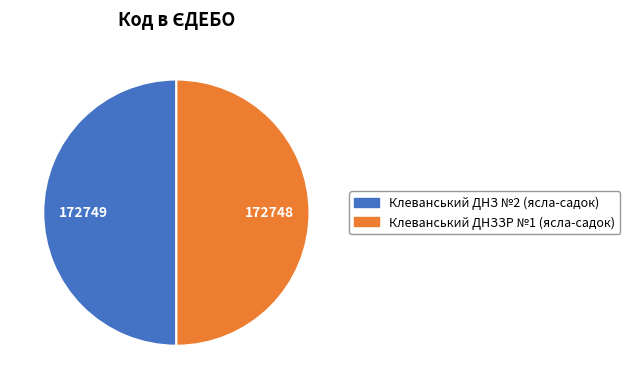

Combined, do Клеванський ДНЗЗР №1 (ясла-садок) and Клеванський ДНЗ №2 (ясла-садок) account for over 50%?

Yes